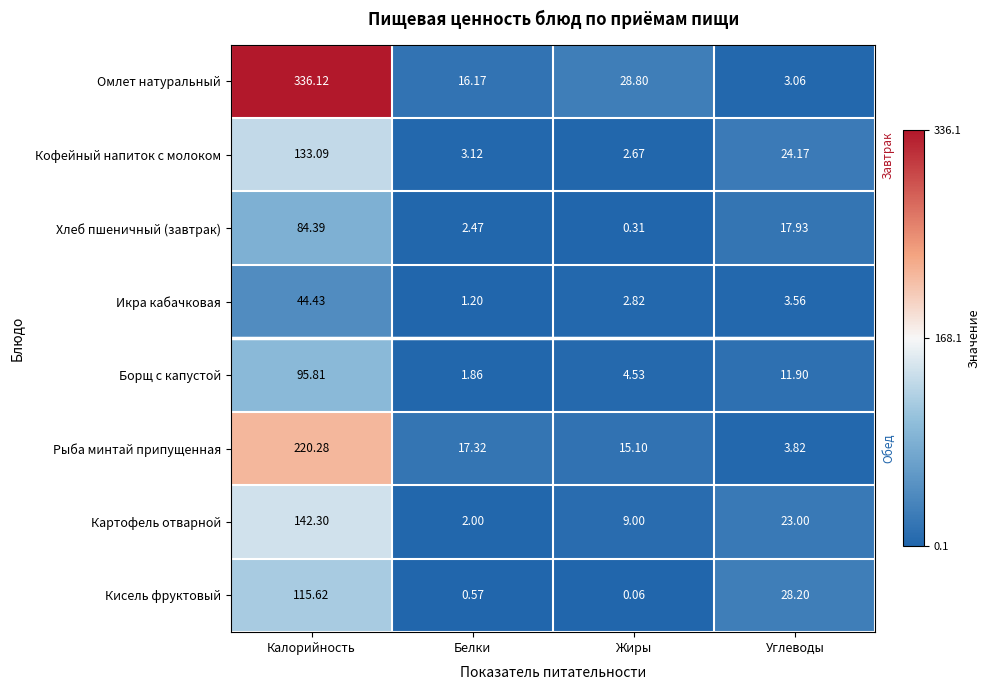

Which series has the widest spread of values?

Омлет натуральный